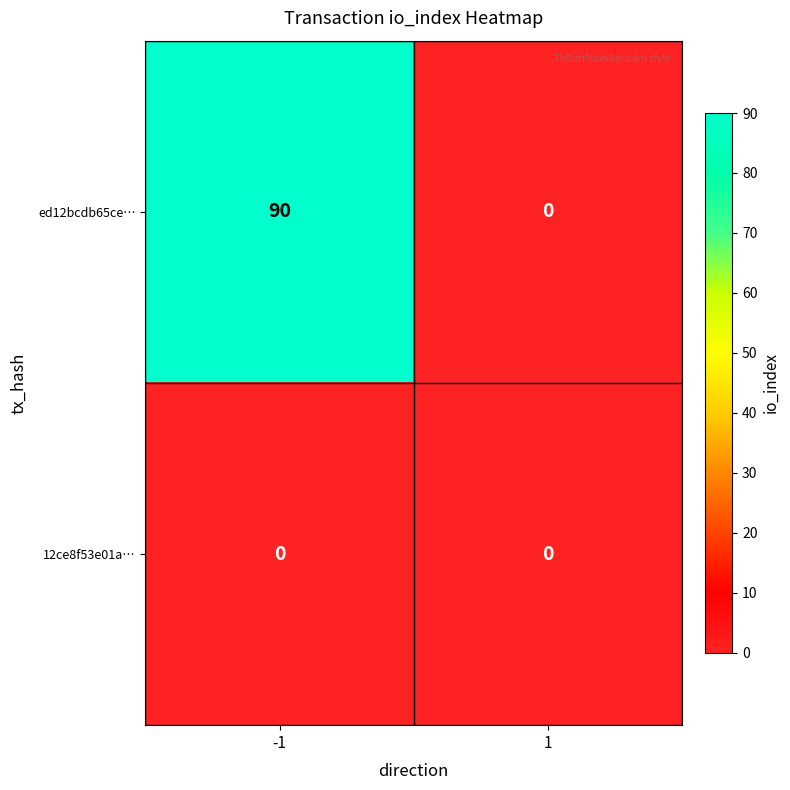

What is the sum of all ed12bcdb65ce… values?

90